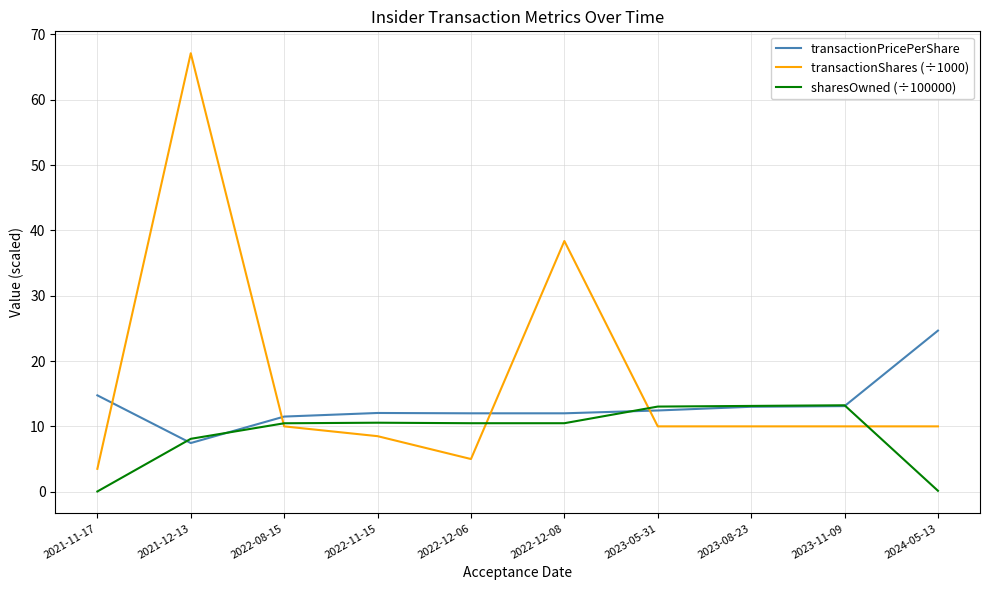

What is the difference between the second highest and minimum values in the transactionPricePerShare series?

7.3